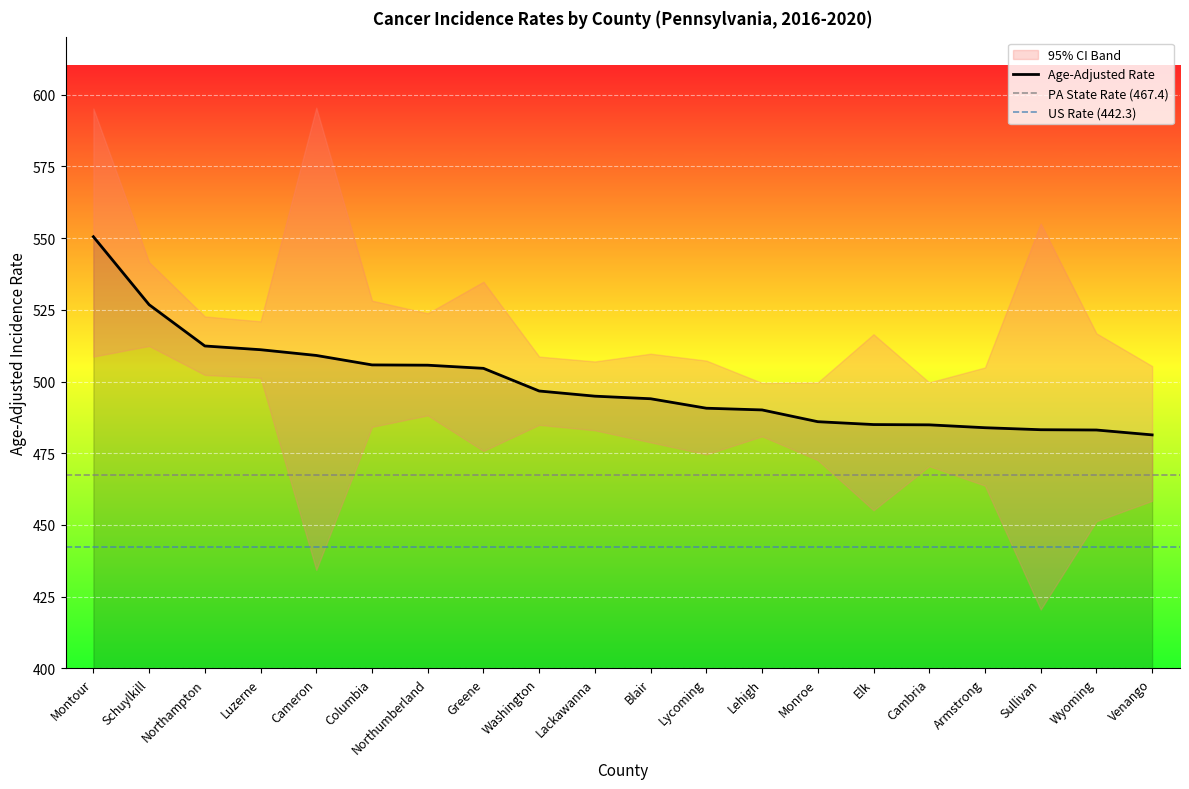

Reading left to right, transcribe all the data shown in this chart.

Age-Adjusted Rate: 550.5	526.8	512.4	511.1	509.1	505.8	505.7	504.6	496.7	494.9	494.0	490.7	490.1	486.0	485.0	484.9	483.9	483.2	483.1	481.4
Lower 95% CI: 508.7	512.4	502.3	501.3	434.3	484.2	488.2	475.8	484.9	483.0	478.8	474.6	480.9	472.6	455.1	470.5	463.7	420.5	451.3	458.4
Upper 95% CI: 595.2	541.6	522.7	521.0	595.5	528.2	523.8	534.8	508.7	507.0	509.7	507.3	499.5	499.7	516.5	499.7	504.9	555.1	516.8	505.4